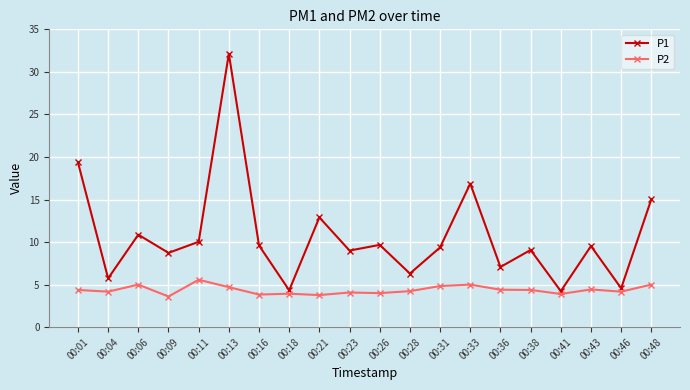

True or false: P1 and P2 intersect in this chart.

False